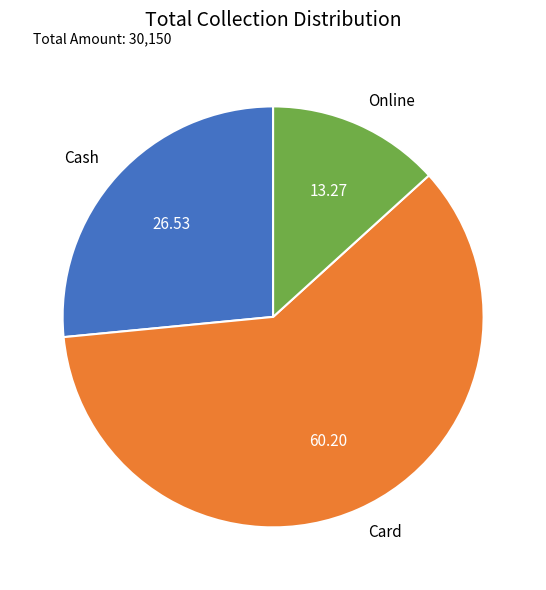

Combined, do Card and Online account for over 50%?

Yes